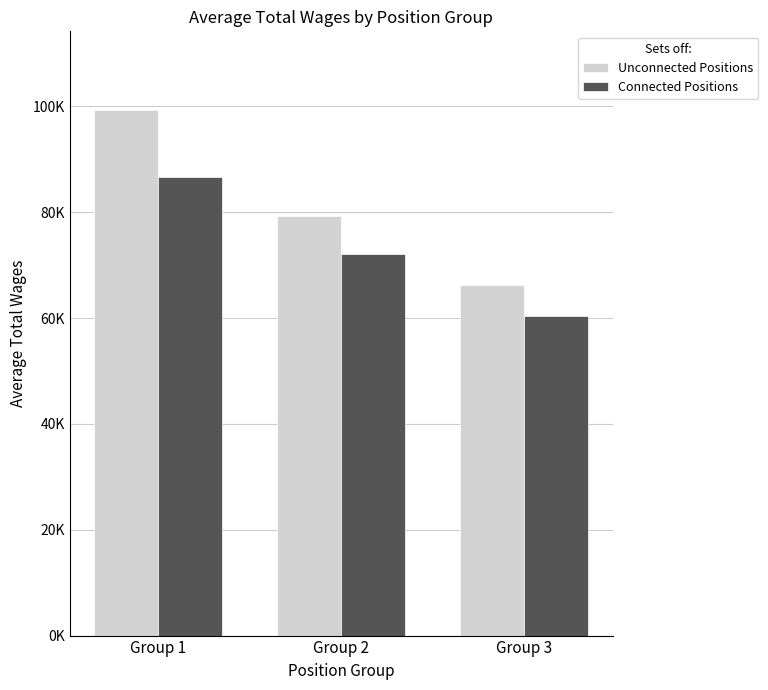

Where is Connected Positions nearest to the value 73534?

Group 2